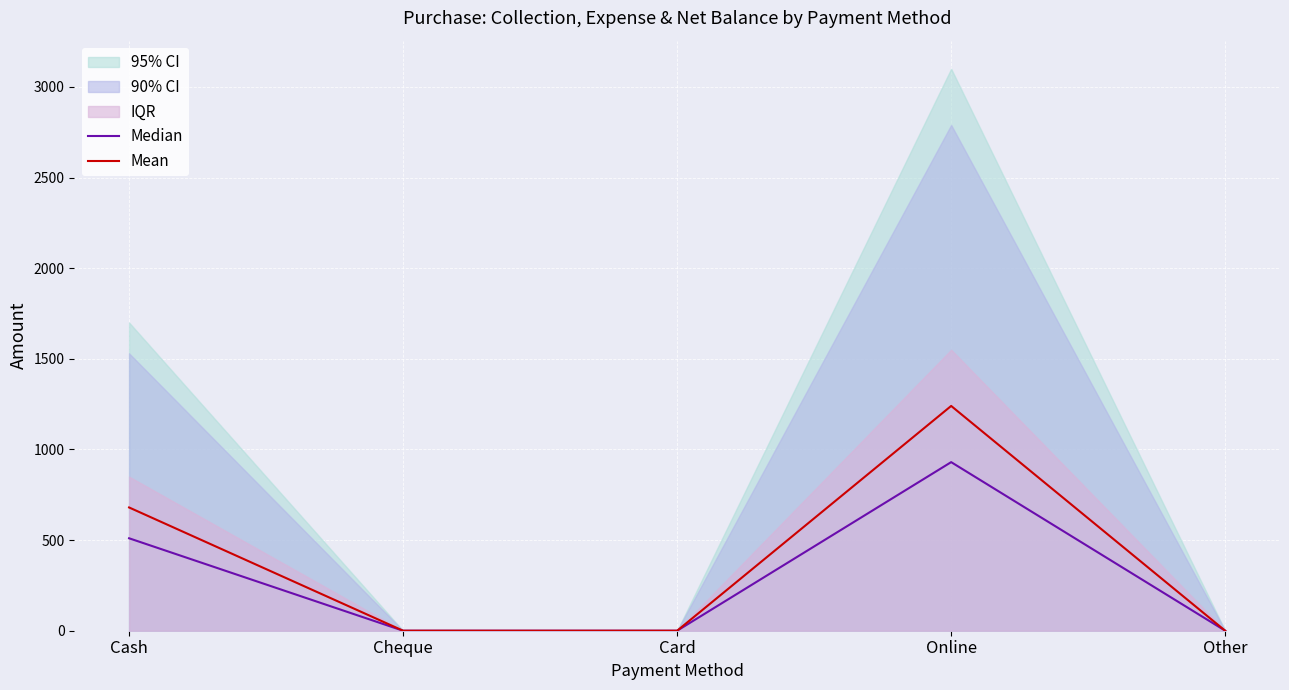

What is the sum of the Mean values at Card and Cash?

680